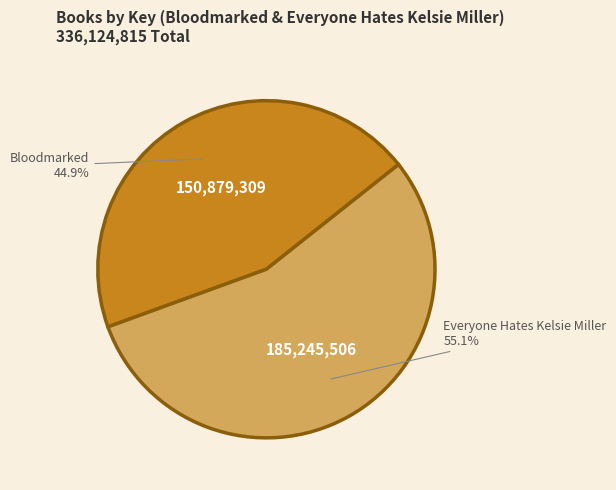

What percentage is the Everyone Hates Kelsie Miller slice, to the nearest percent?

55%